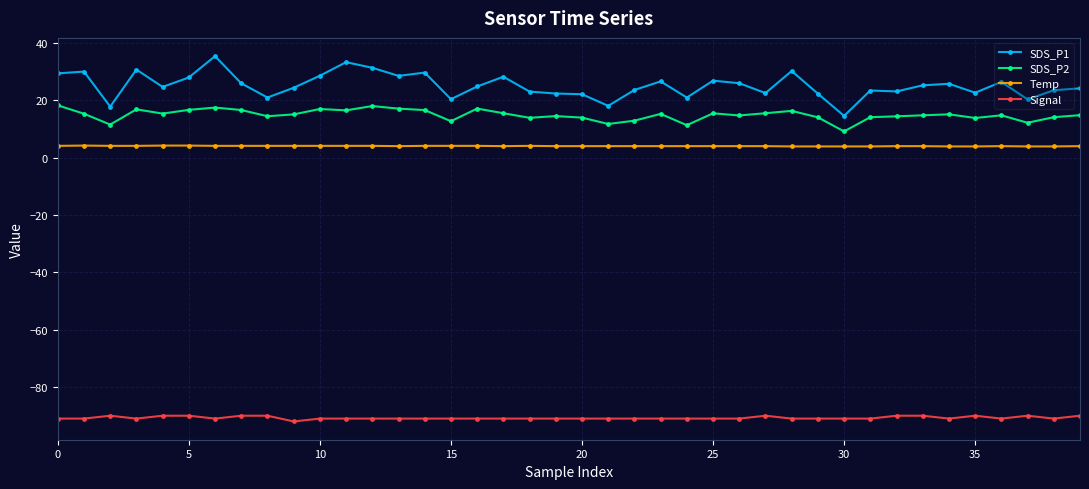

True or false: SDS_P1 has more than 1 interior local peaks.

True